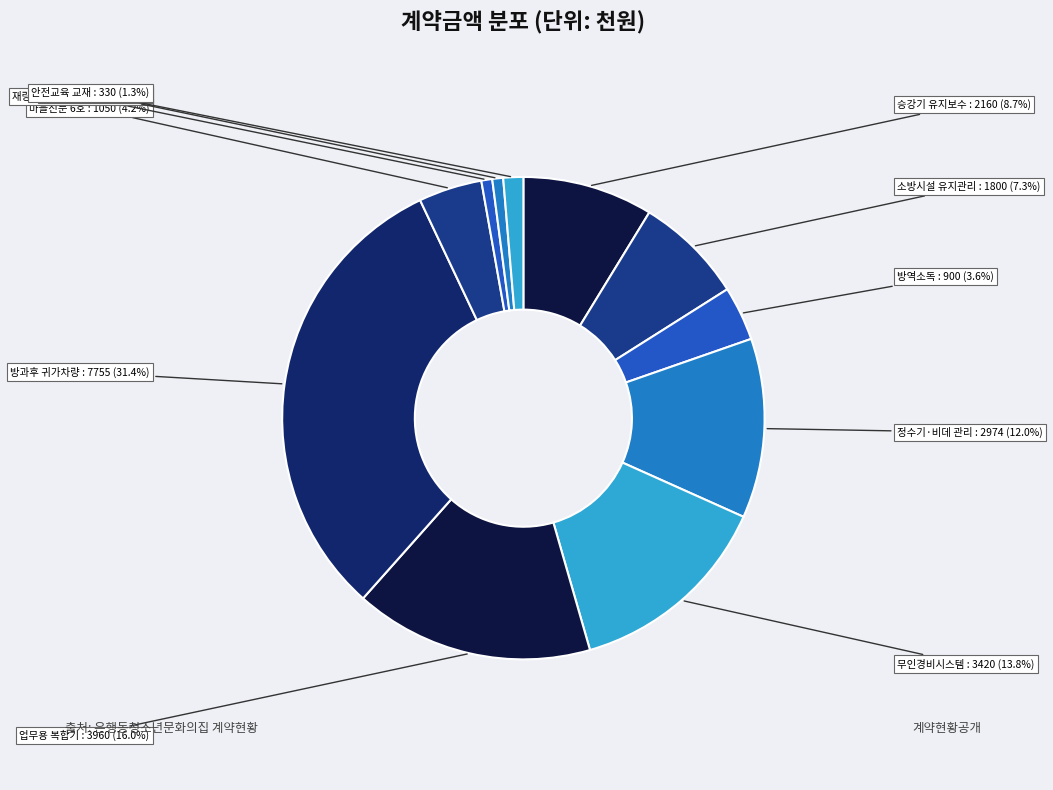

Which category has the smallest portion of the pie?

방과후교실 12월 재량토요체험활동 차량 임차